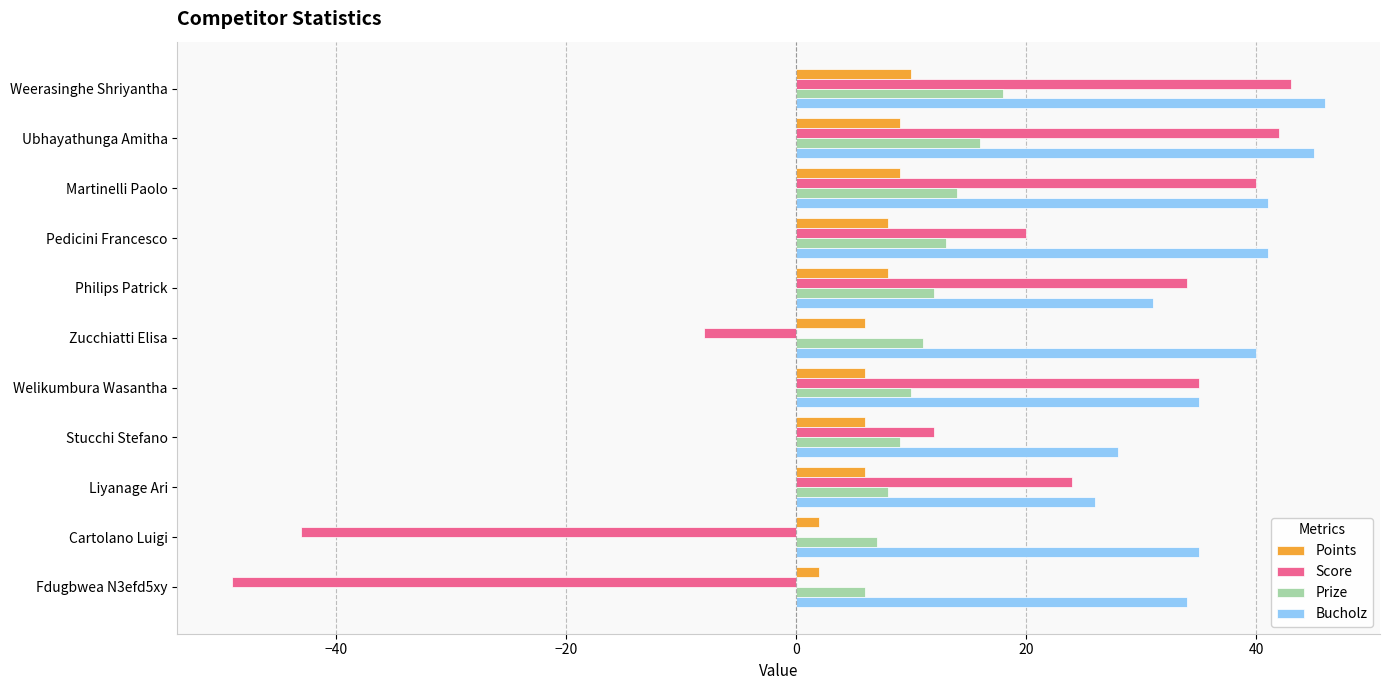

What is the sum of all Score values?

150